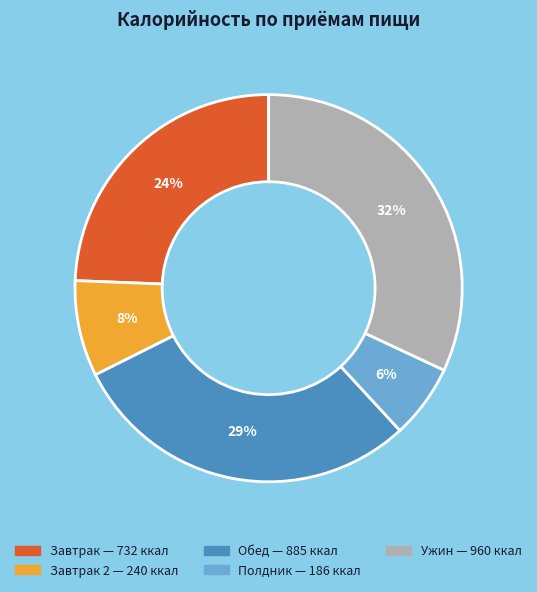

To the nearest percent, what is the average slice percentage?

20%